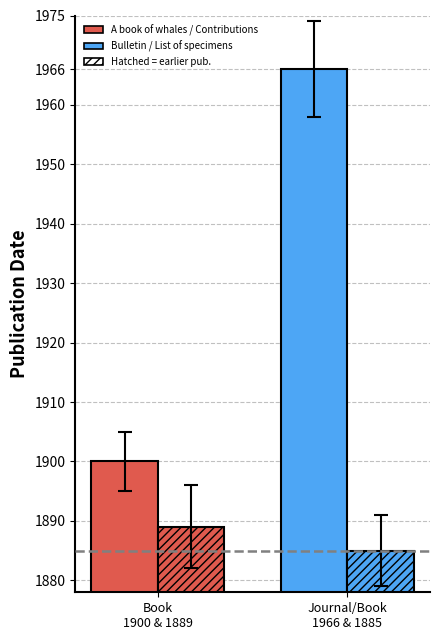

How many bars are there in each group?

2